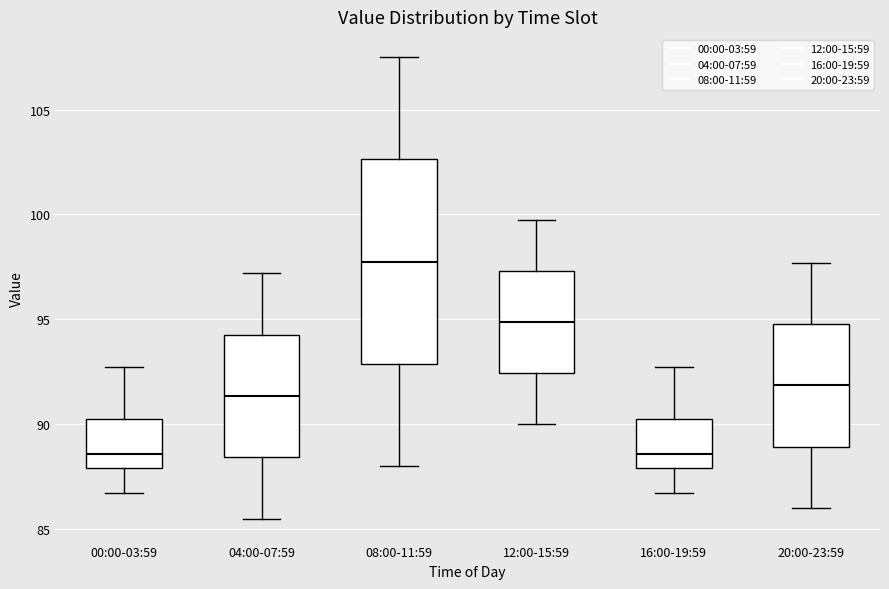

Reading left to right, read every box against the y-axis: the position of its median line, the range the box covers, and the ends of its whiskers. The values are not printed on the chart, so give them approximately, as read against the axis.

00:00-03:59: median 88.5, box 88.0 to 90.5, whiskers 86.5 to 92.5
04:00-07:59: median 91.5, box 88.5 to 94.5, whiskers 85.5 to 97.0
08:00-11:59: median 98.0, box 93.0 to 102.5, whiskers 88.0 to 107.5
12:00-15:59: median 95.0, box 92.5 to 97.5, whiskers 90.0 to 100.0
16:00-19:59: median 88.5, box 88.0 to 90.5, whiskers 86.5 to 92.5
20:00-23:59: median 92.0, box 89.0 to 95.0, whiskers 86.0 to 97.5